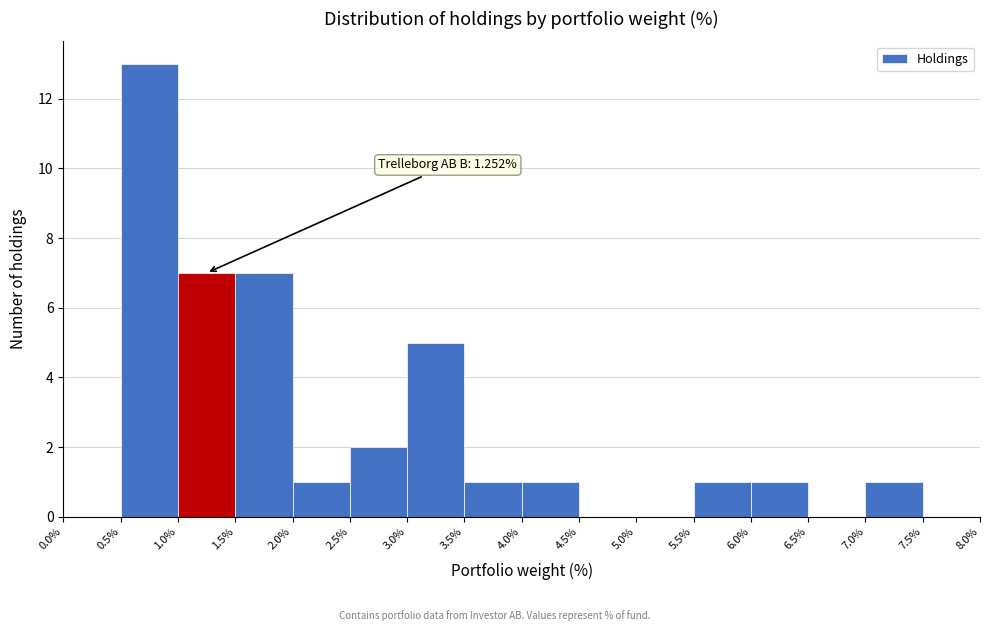

Over which range of the x-axis is the bar tallest?

0.5% to 1.0%